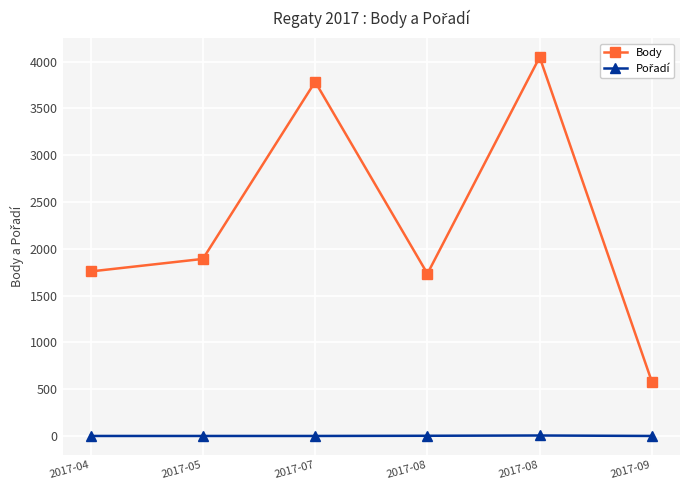

True or false: Pořadí and Body cross at least once.

False